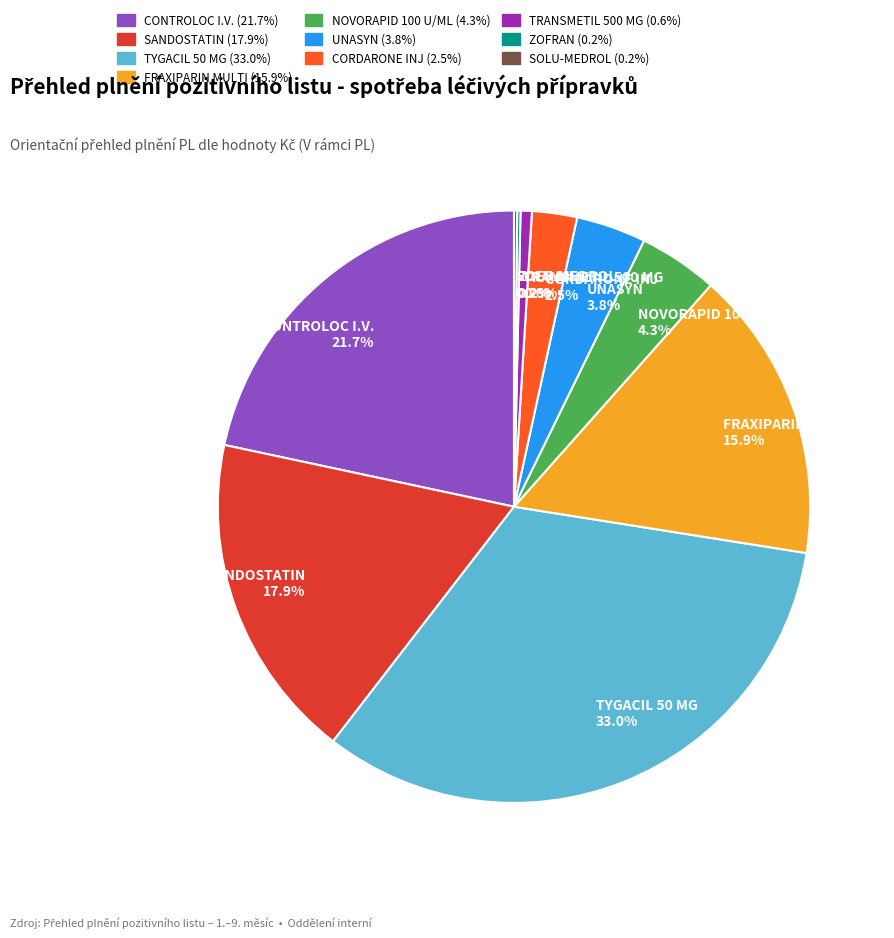

What is the total percentage of FRAXIPARIN MULTI 15.9% and TYGACIL 50 MG 33.0%?

48.9%